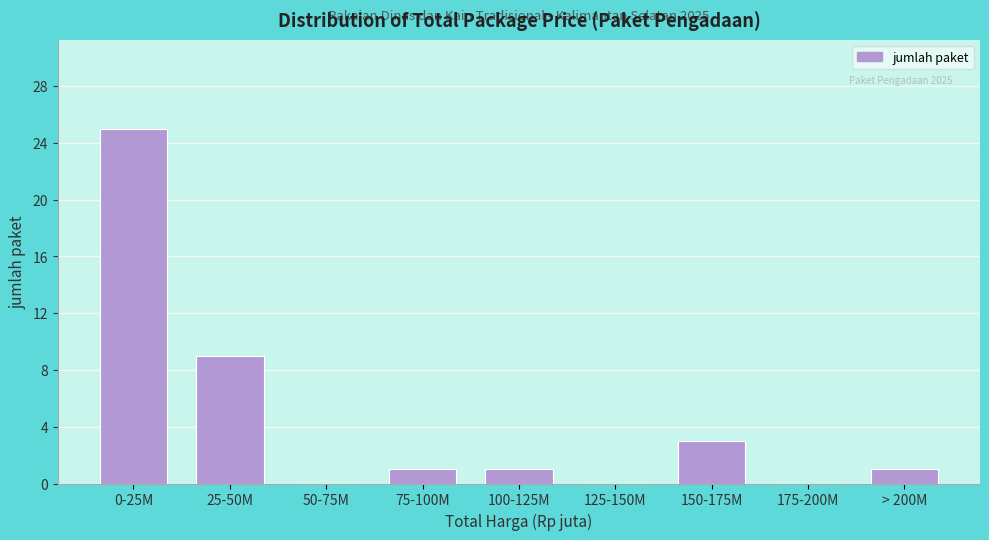

Reading right to left, transcribe all the data shown in this chart.

> 200M=1	175-200M=0	150-175M=3	125-150M=0	100-125M=1	75-100M=1	50-75M=0	25-50M=9	0-25M=25